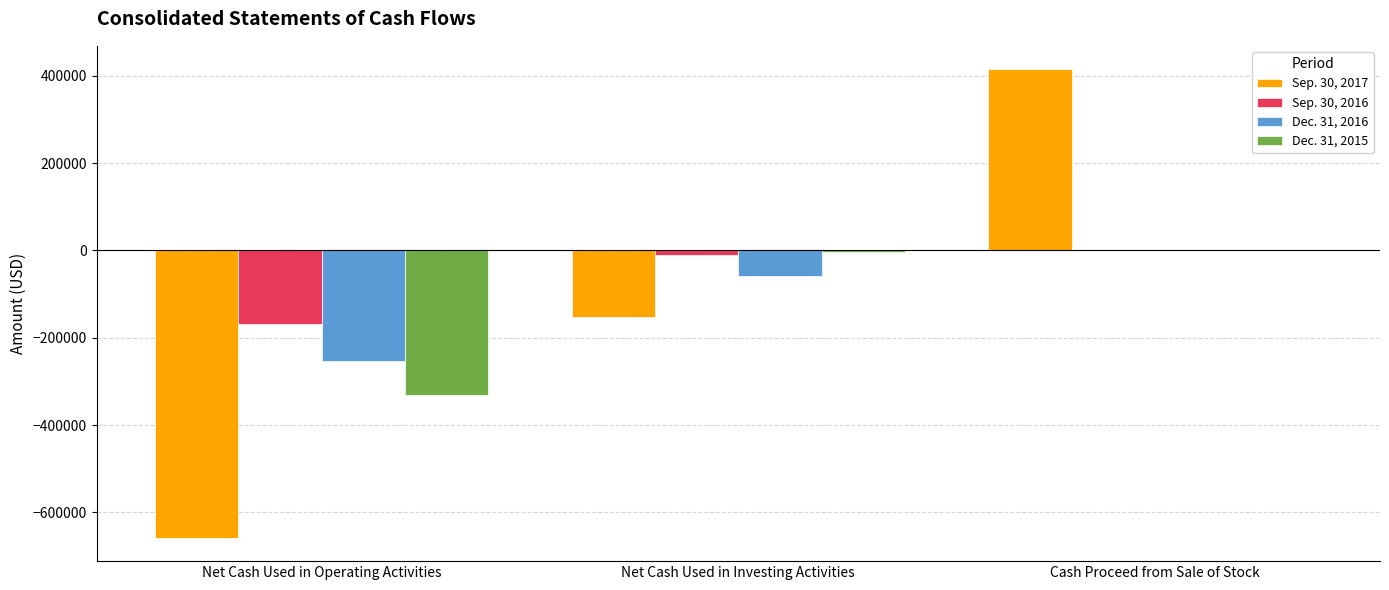

Is it true that Sep. 30, 2017 equals -151703 at Net Cash Used in Investing Activities?

True